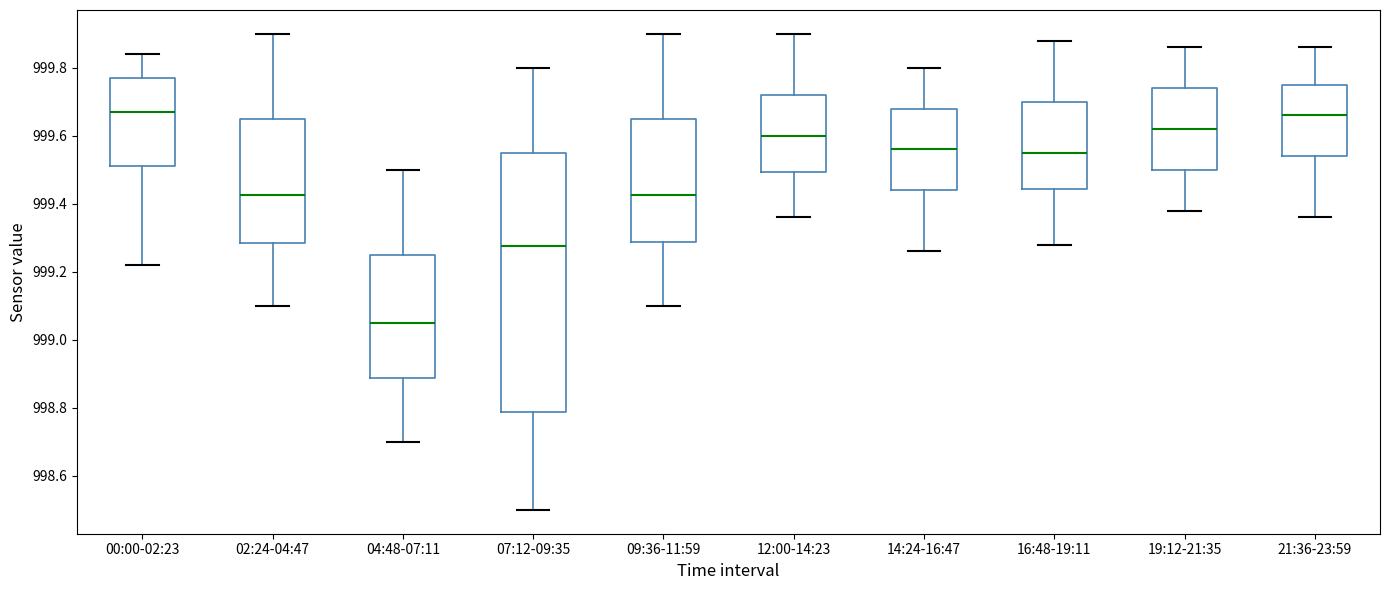

Reading left to right, transcribe this box plot: for each box, give where its median line is, the range the box spans, and where its two whiskers end, as read against the y-axis. The values are not printed on the chart, so give them approximately, as read against the axis.

00:00-02:23: median 999.68, box 999.52 to 999.78, whiskers 999.22 to 999.84
02:24-04:47: median 999.42, box 999.28 to 999.66, whiskers 999.10 to 999.90
04:48-07:11: median 999.06, box 998.88 to 999.26, whiskers 998.70 to 999.50
07:12-09:35: median 999.28, box 998.78 to 999.56, whiskers 998.50 to 999.80
09:36-11:59: median 999.42, box 999.28 to 999.66, whiskers 999.10 to 999.90
12:00-14:23: median 999.60, box 999.50 to 999.72, whiskers 999.36 to 999.90
14:24-16:47: median 999.56, box 999.44 to 999.68, whiskers 999.26 to 999.80
16:48-19:11: median 999.56, box 999.44 to 999.70, whiskers 999.28 to 999.88
19:12-21:35: median 999.62, box 999.50 to 999.74, whiskers 999.38 to 999.86
21:36-23:59: median 999.66, box 999.54 to 999.76, whiskers 999.36 to 999.86